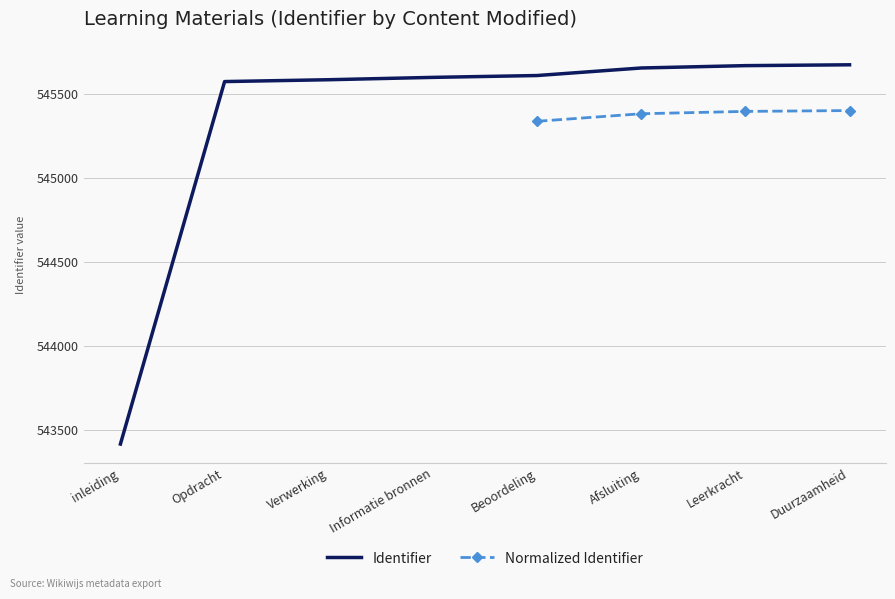

What is the lowest value of the Identifier series?

543415